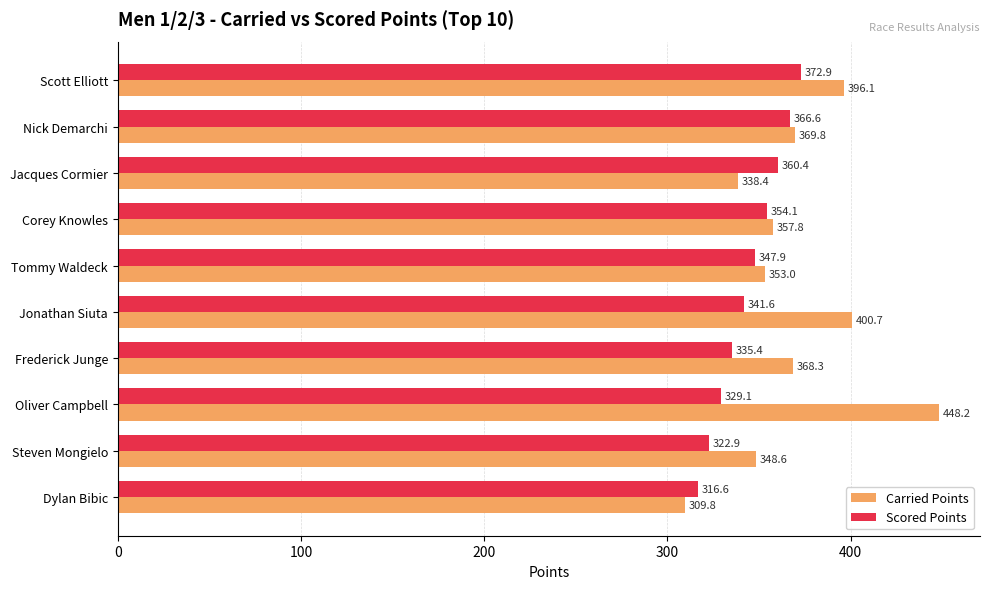

Which series has the widest spread of values?

Carried Points